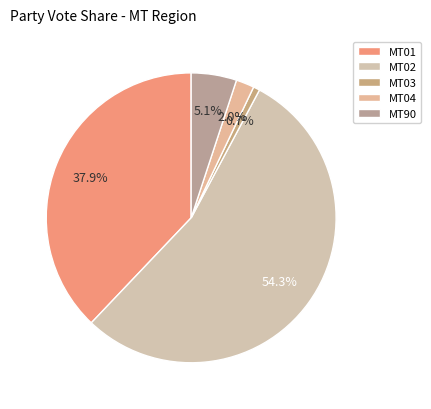

What is the change in value from MT01 to MT04?

-35.9